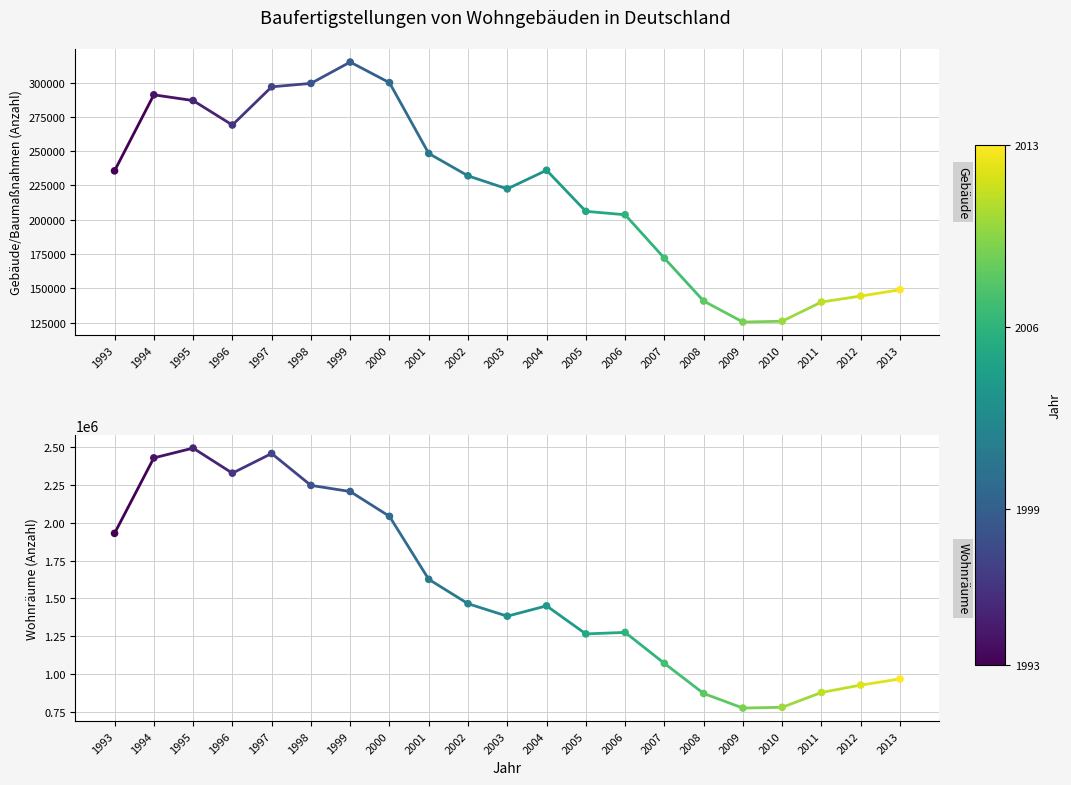

Which series has the largest total across all categories?

Wohnräume